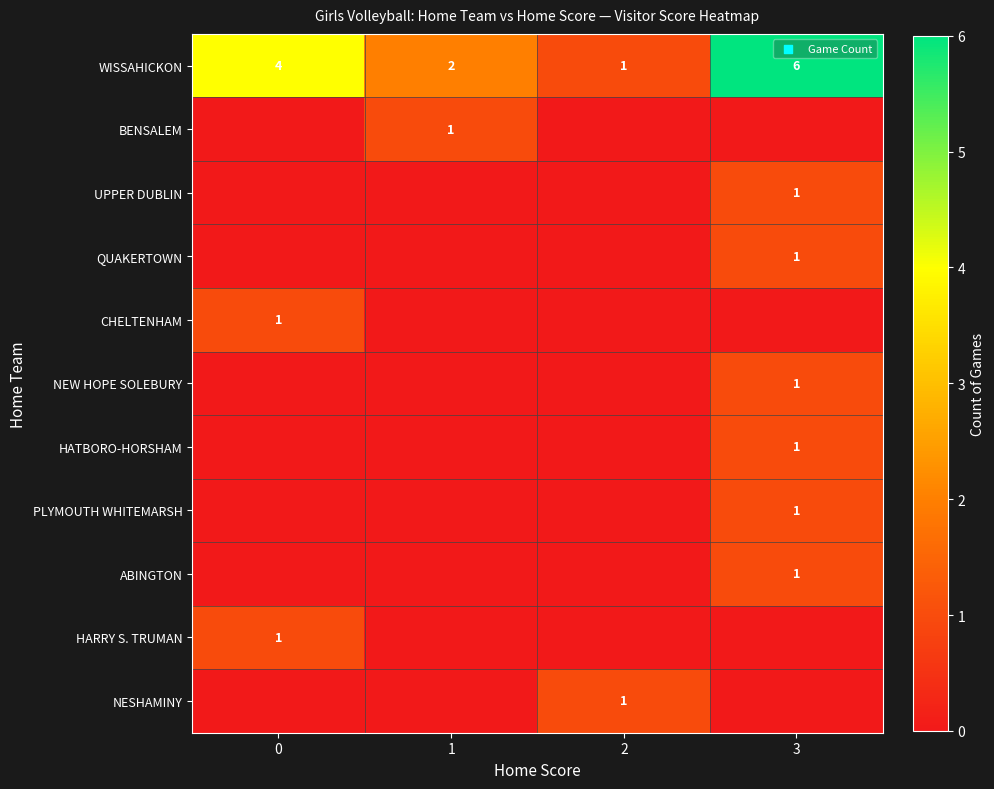

Between 2 and 1, which is larger?

1